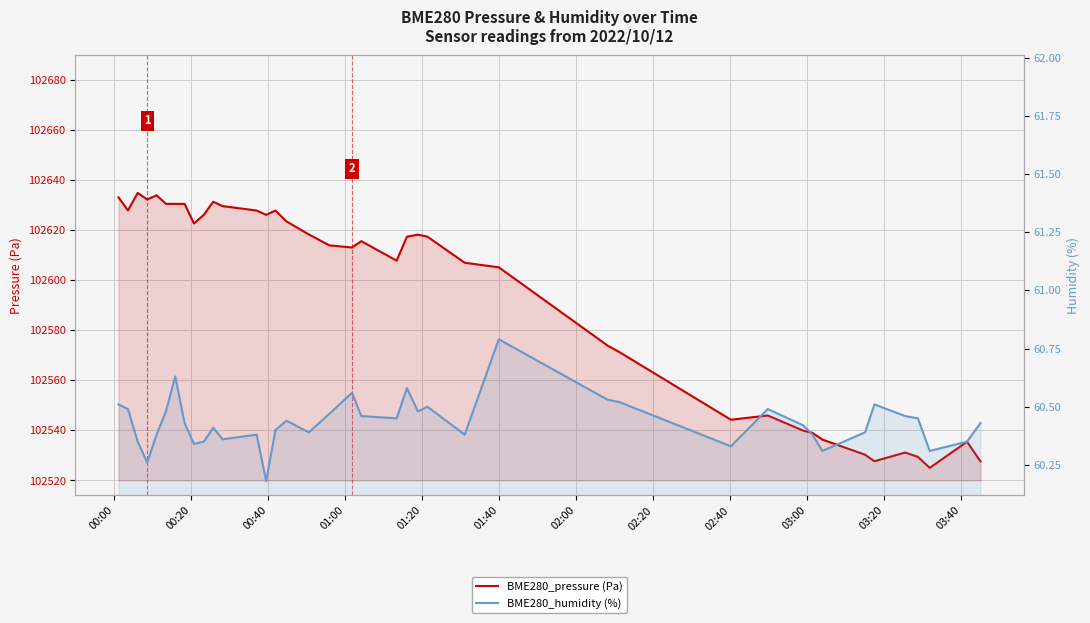

Rank the series by their average value, from highest to lowest.

BME280_pressure (Pa), BME280_humidity (%)